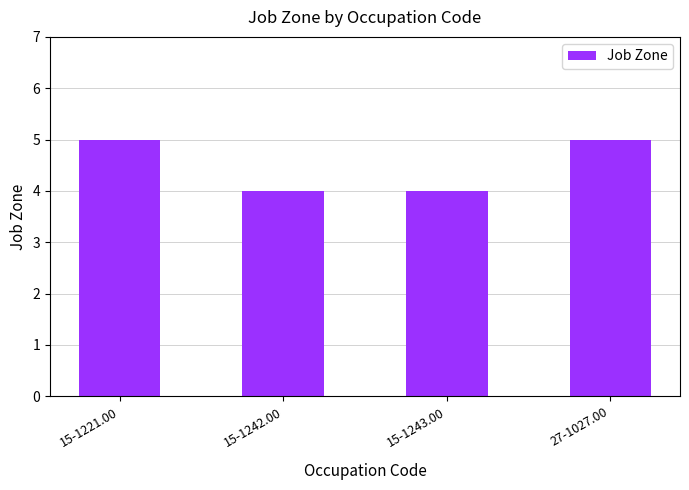

Which has a higher value, 15-1243.00 or 27-1027.00?

27-1027.00